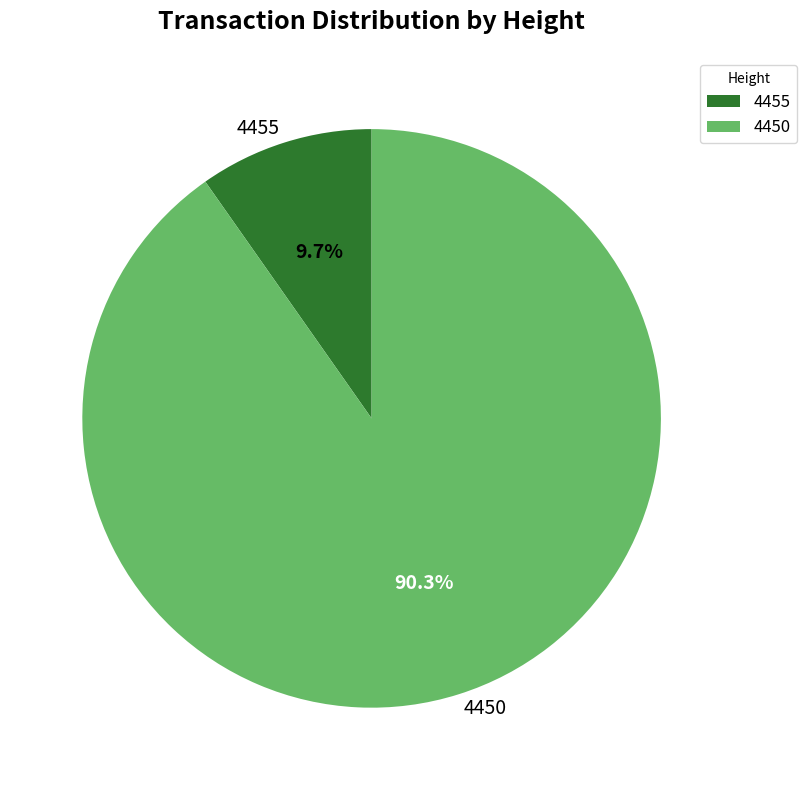

The 4450 slice represents 96% of the pie. True or false?

False